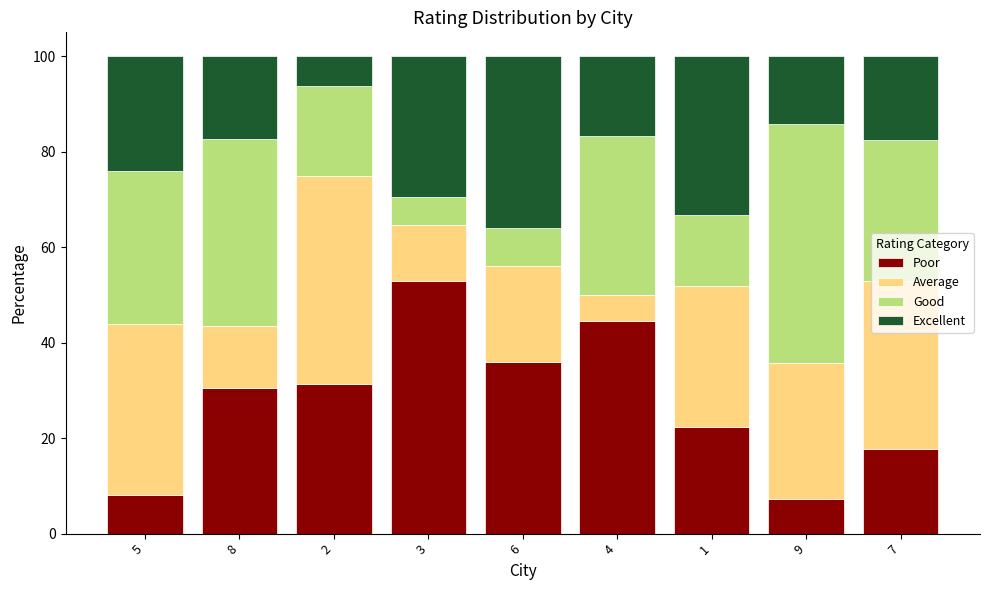

At which label does Poor reach its peak?

3